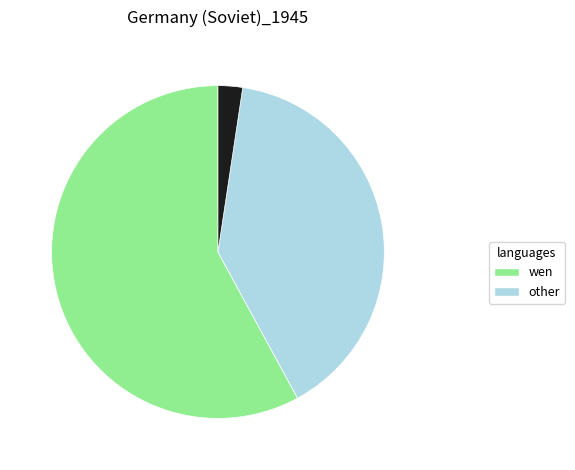

Is there any slice that represents more than half of the pie?

Yes